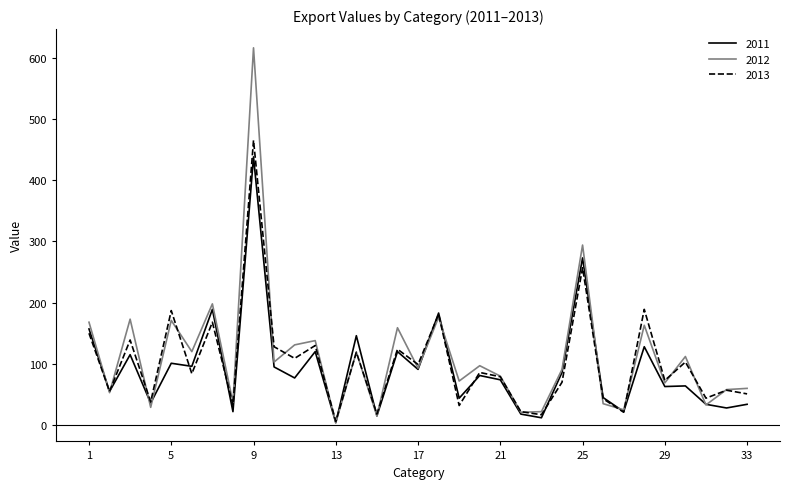

What is the maximum value shown in the chart?

616